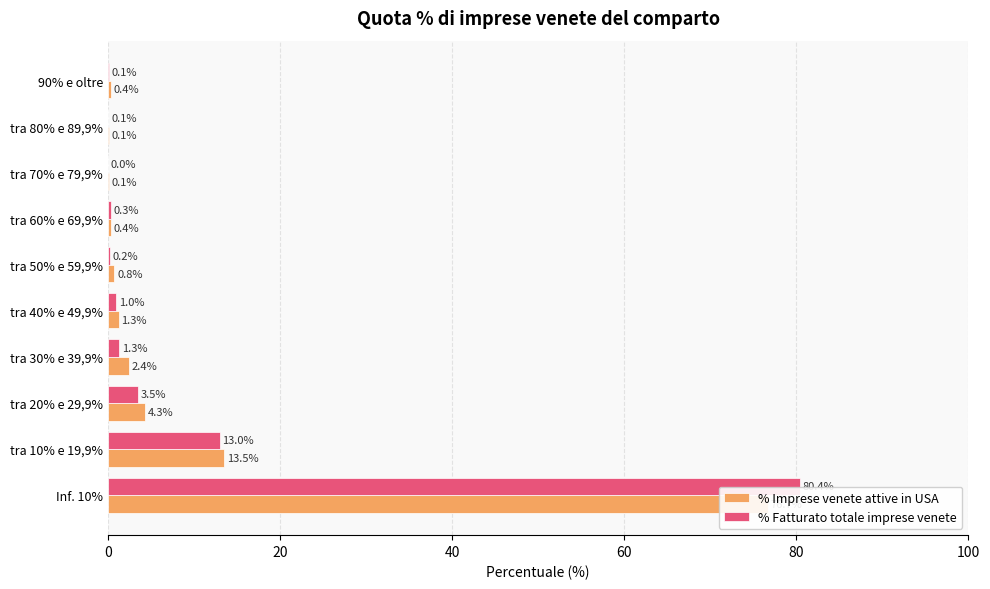

Rank the series at tra 40% e 49,9% from lowest to highest value.

% Fatturato totale imprese venete, % Imprese venete attive in USA